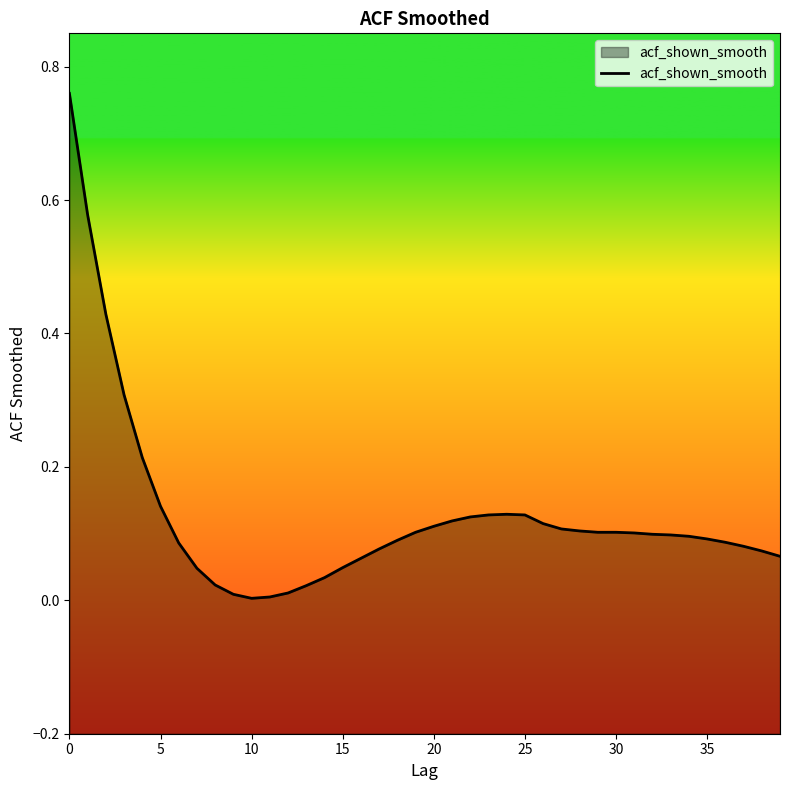

True or false: the data shows 0.1 at 35.

True